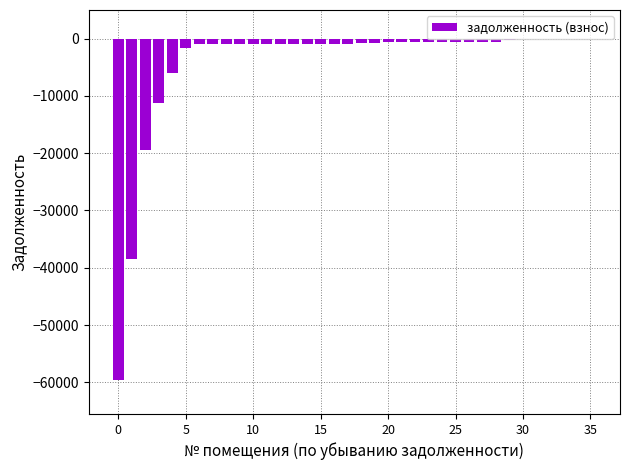

What is the minimum value shown in the chart?

-59571.2